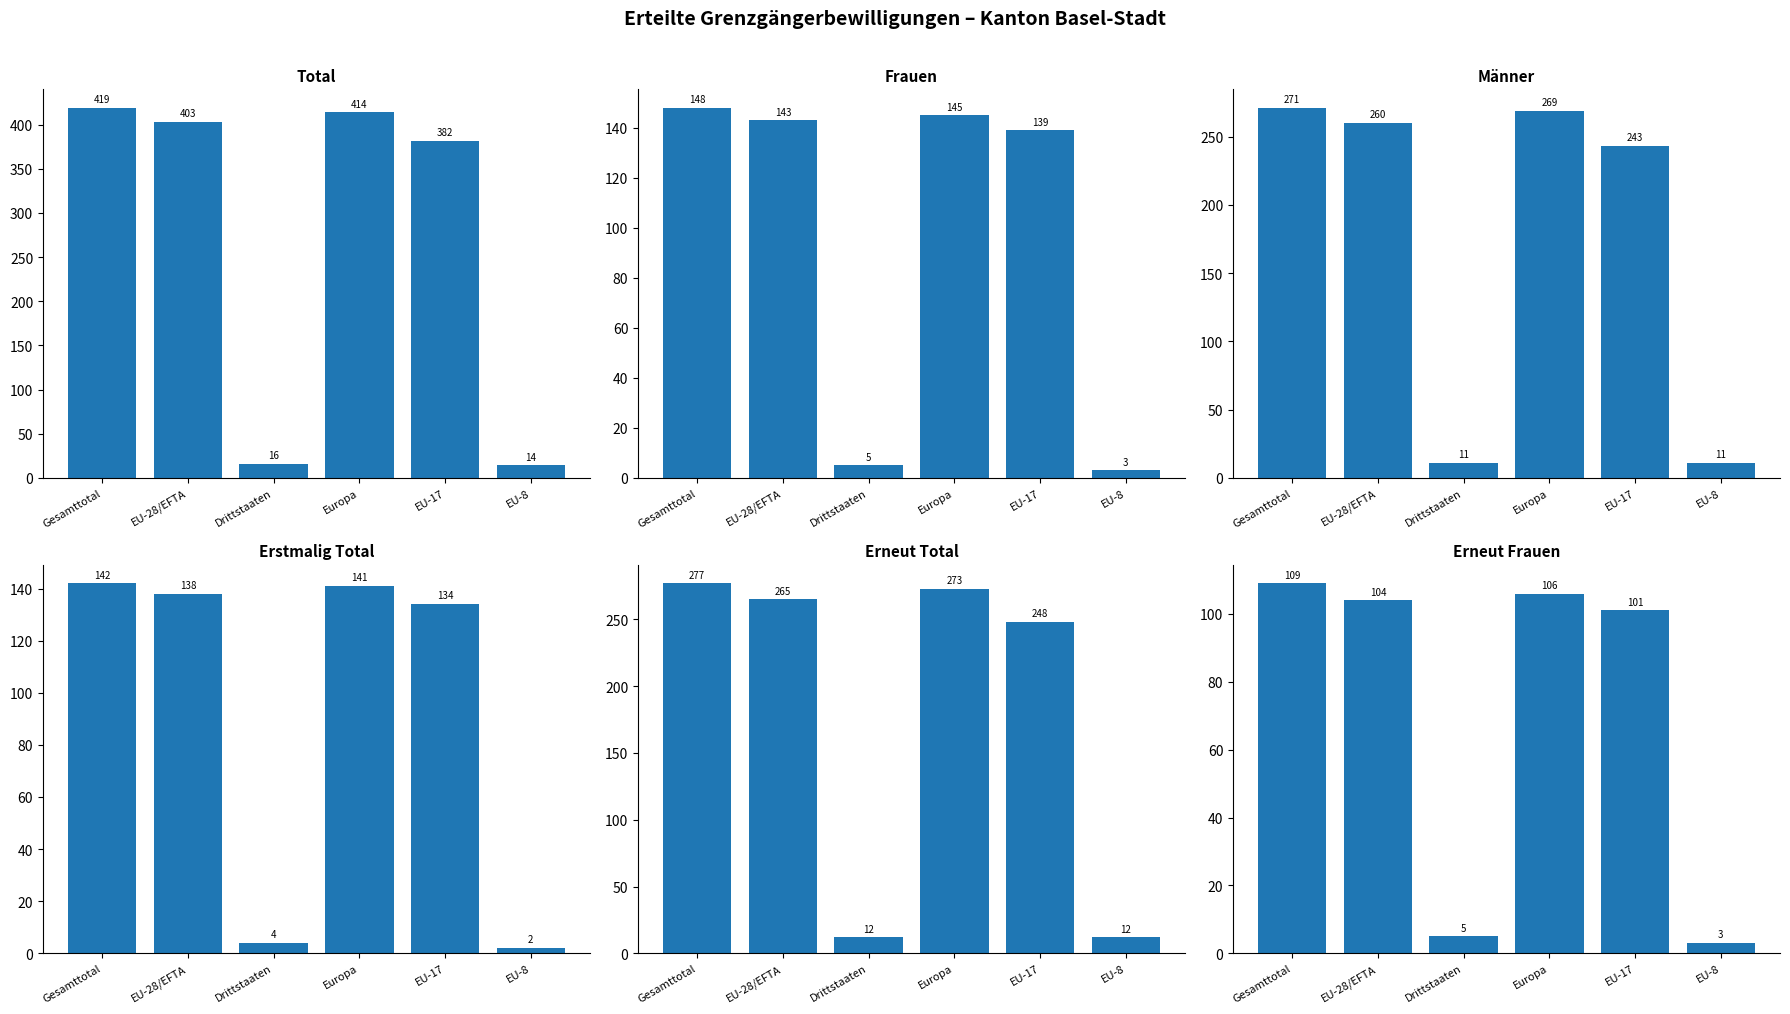

List the labels in order of Erneut Total value, smallest first.

Drittstaaten, EU-8, EU-17, EU-28/EFTA, Europa, Gesamttotal